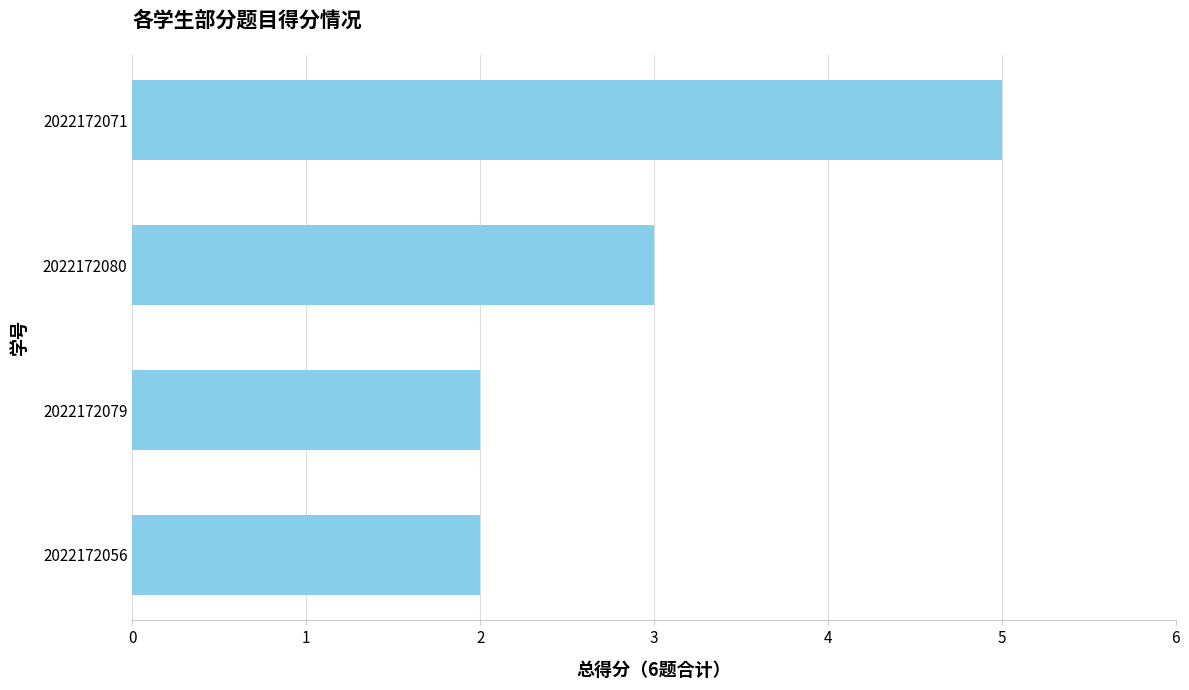

What is the ratio of the value at 2022172079 to the value at 2022172071?

0.4